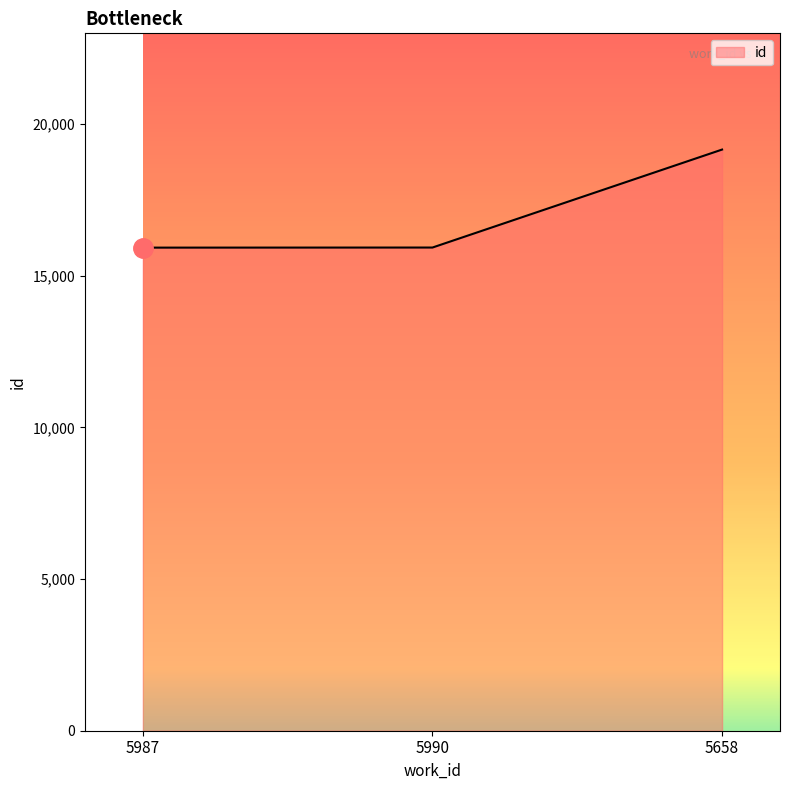

What is the difference between the values at 5987 and 5658?

3232